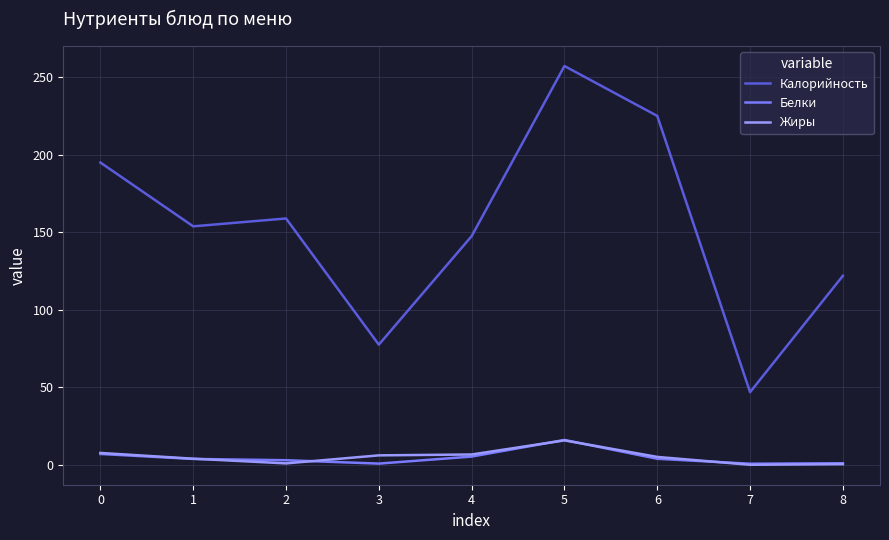

What is the spread (max minus min) of values at 4?

142.3